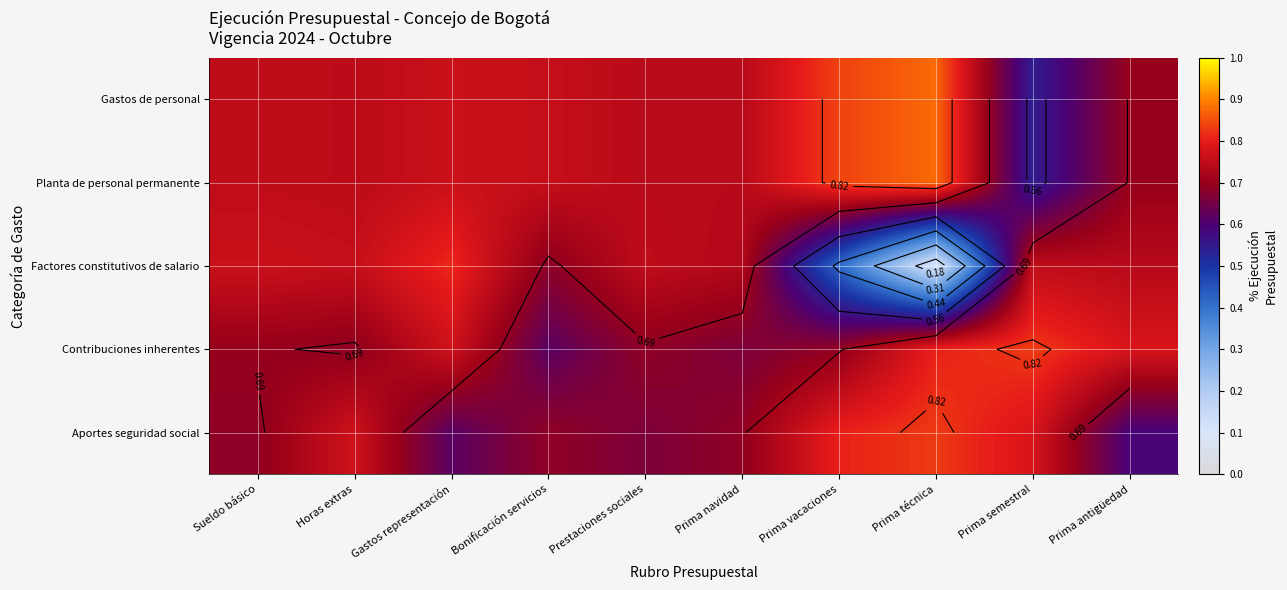

True or false: Contribuciones inherentes has a value of 0.3 at Gastos representación.

False